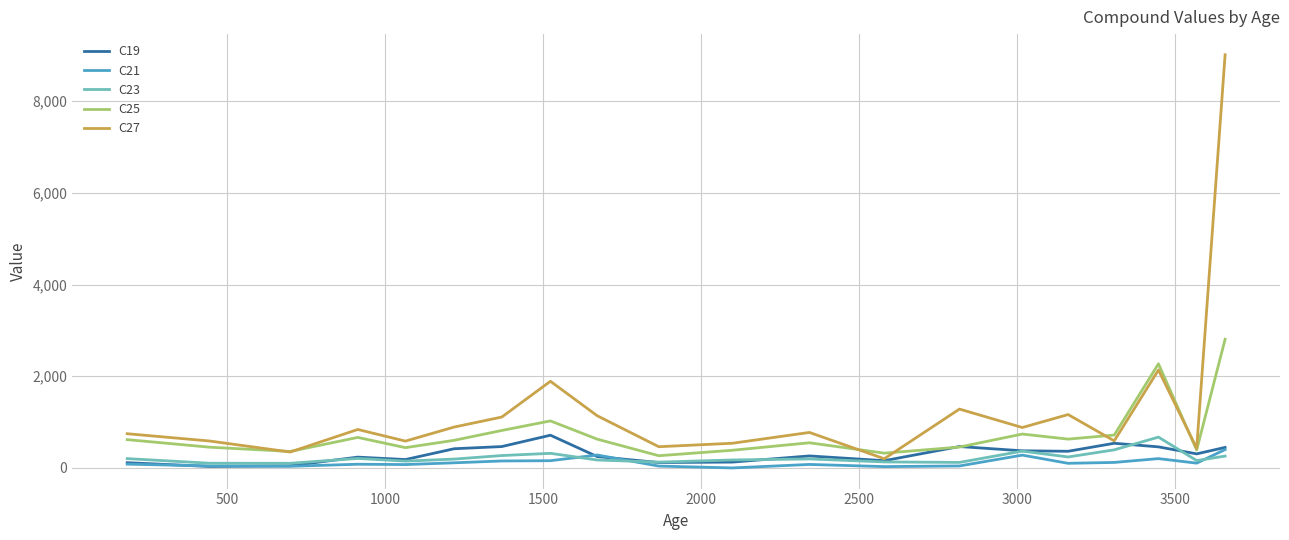

What is the maximum value shown in the chart?

9013.4